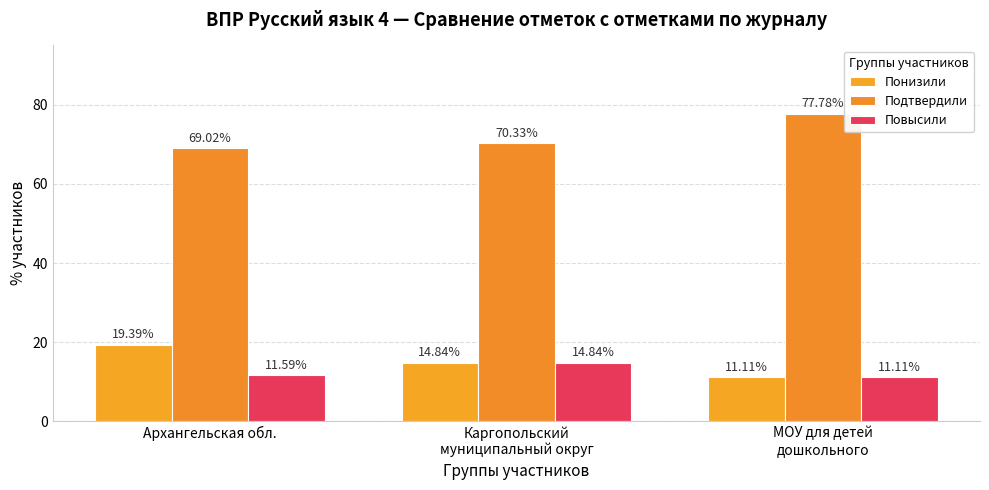

How many data points in Понизили are less than 14?

1